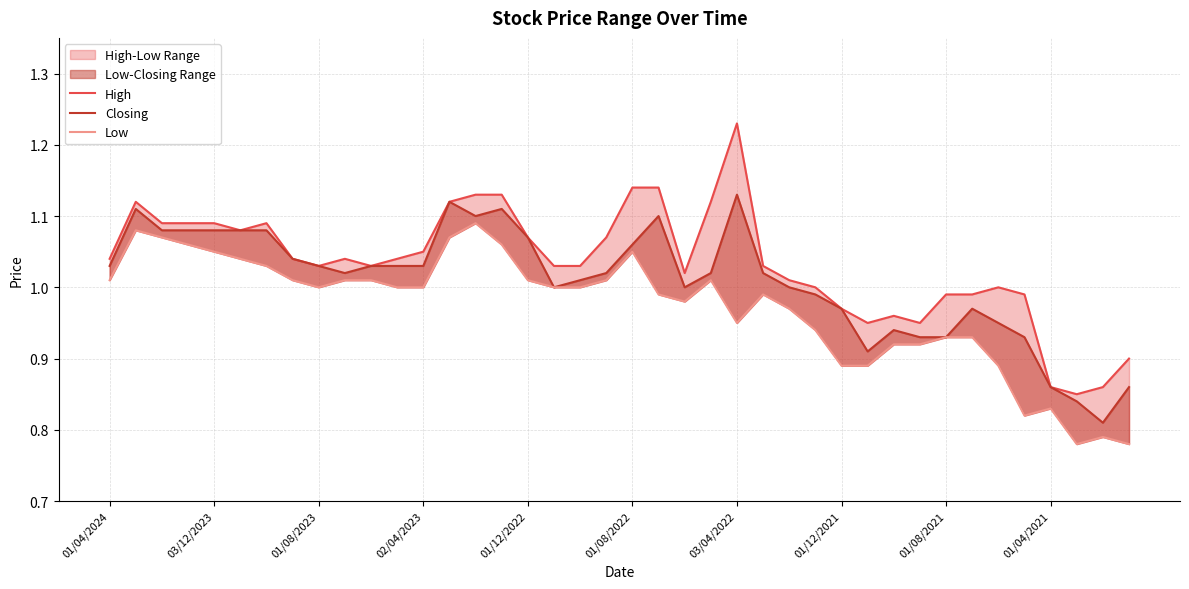

Rank the series by their maximum value, from lowest to highest.

Low, Closing, High